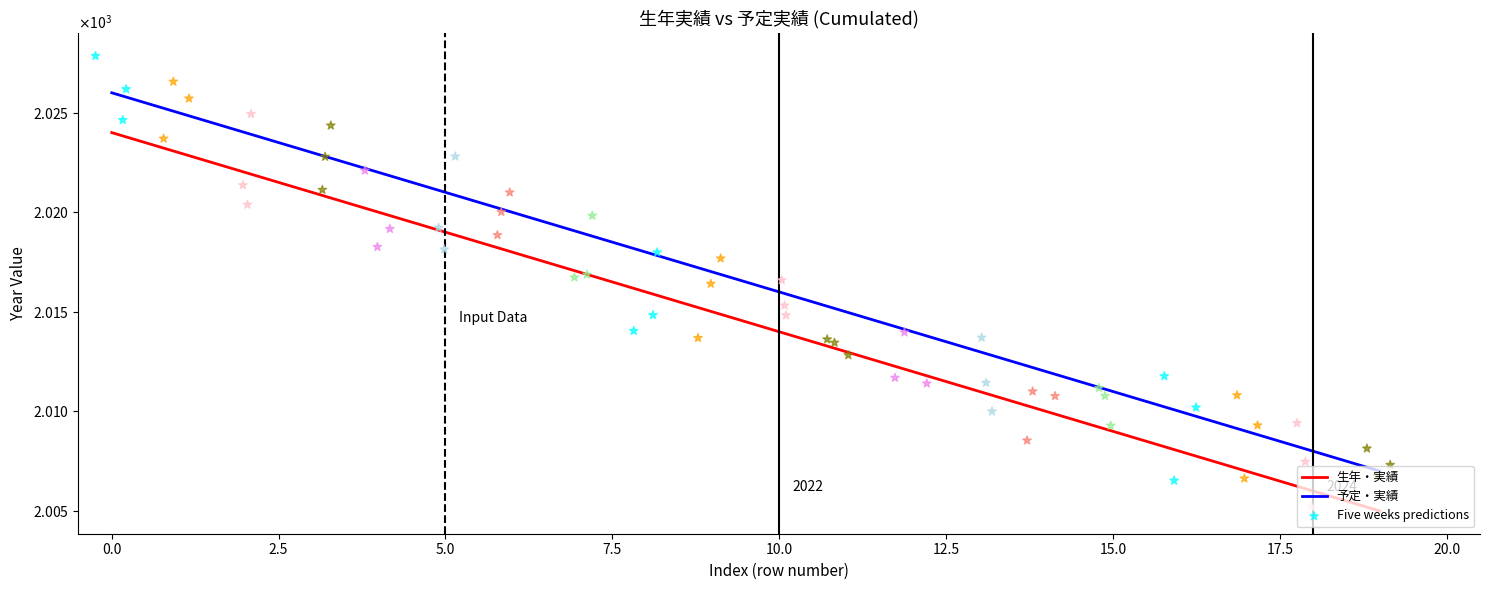

At how many categories does at least one series exceed 2005?

20